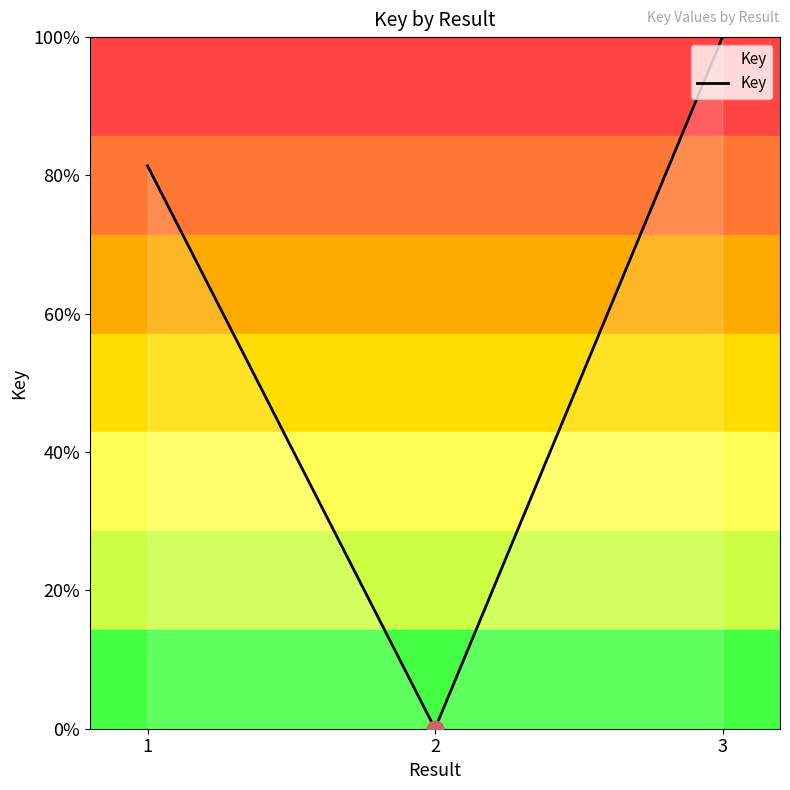

How many distinct data groups are displayed?

1